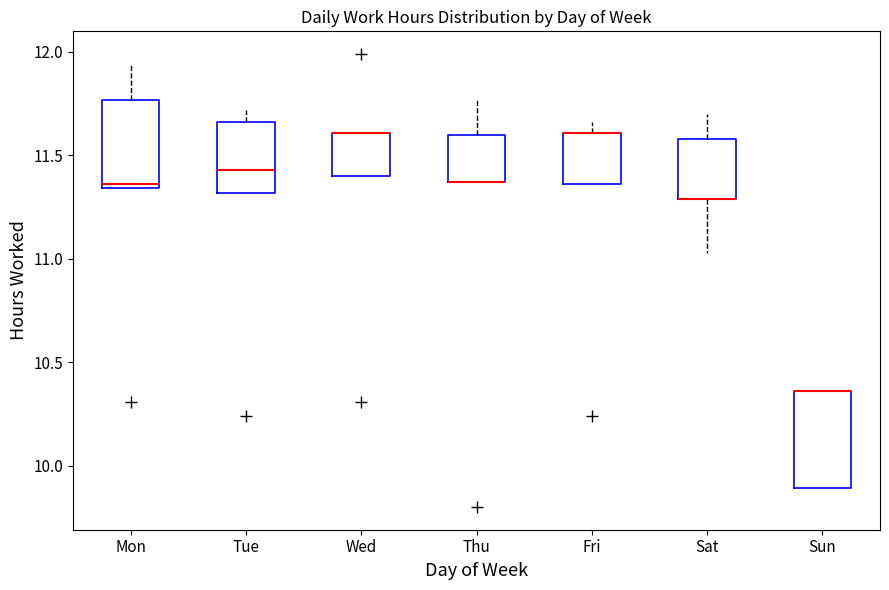

Reading left to right, read every box against the y-axis: the position of its median line, the range the box covers, and the ends of its whiskers. The values are not printed on the chart, so give them approximately, as read against the axis.

Mon: median 11.35 (just above the box's lower edge), box 11.35 to 11.75, whiskers 11.35 to 11.95
Tue: median 11.45, box 11.30 to 11.65, whiskers 11.30 to 11.70
Wed: median 11.60 (drawn on the box's upper edge), box 11.40 to 11.60, whiskers 11.40 to 11.60
Thu: median 11.35 (drawn on the box's lower edge), box 11.35 to 11.60, whiskers 11.35 to 11.75
Fri: median 11.60 (drawn on the box's upper edge), box 11.35 to 11.60, whiskers 11.35 to 11.65
Sat: median 11.30 (drawn on the box's lower edge), box 11.30 to 11.60, whiskers 11.05 to 11.70
Sun: median 10.35 (drawn on the box's upper edge), box 9.90 to 10.35, whiskers 9.90 to 10.35